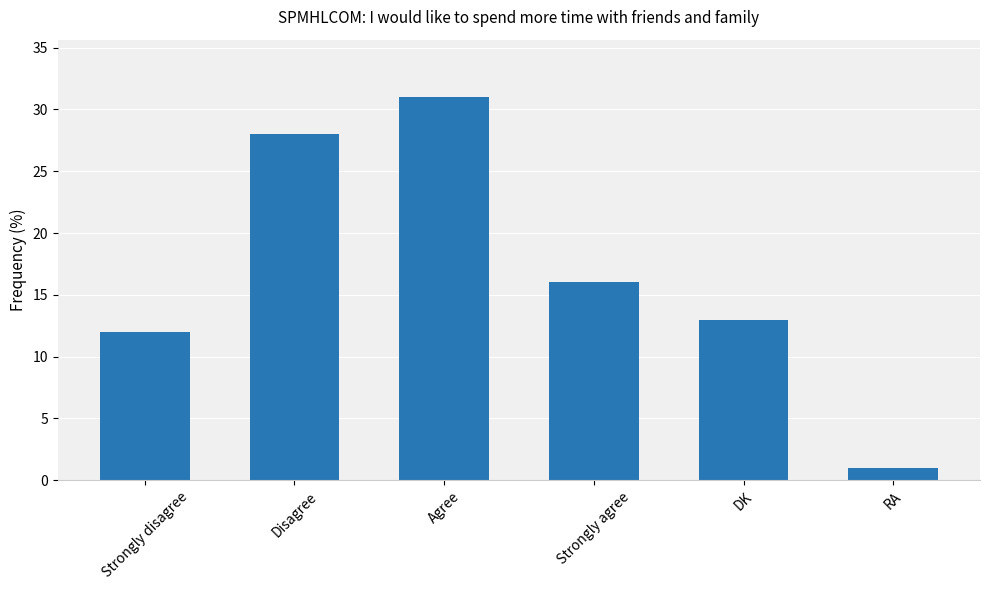

Where is the data nearest to the value 16?

Strongly agree